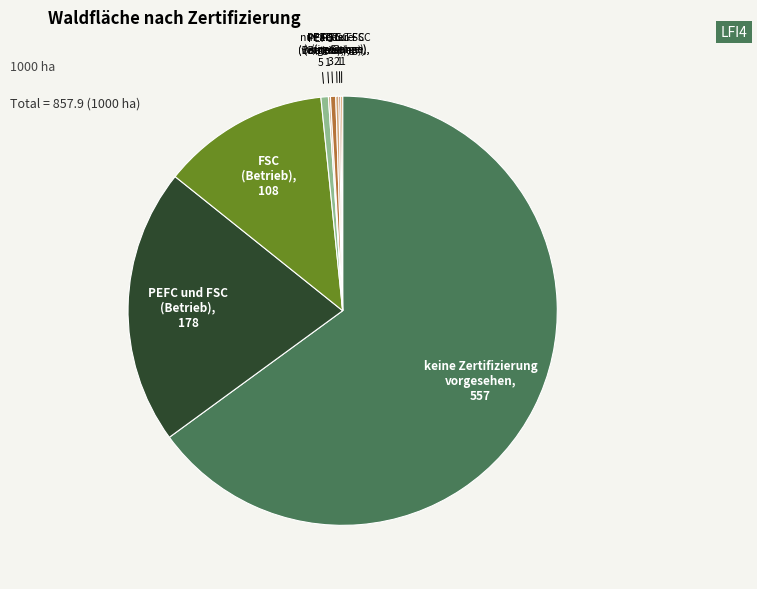

Which category has the smallest portion of the pie?

Zertifizierungsprozess im Gange (FSC)